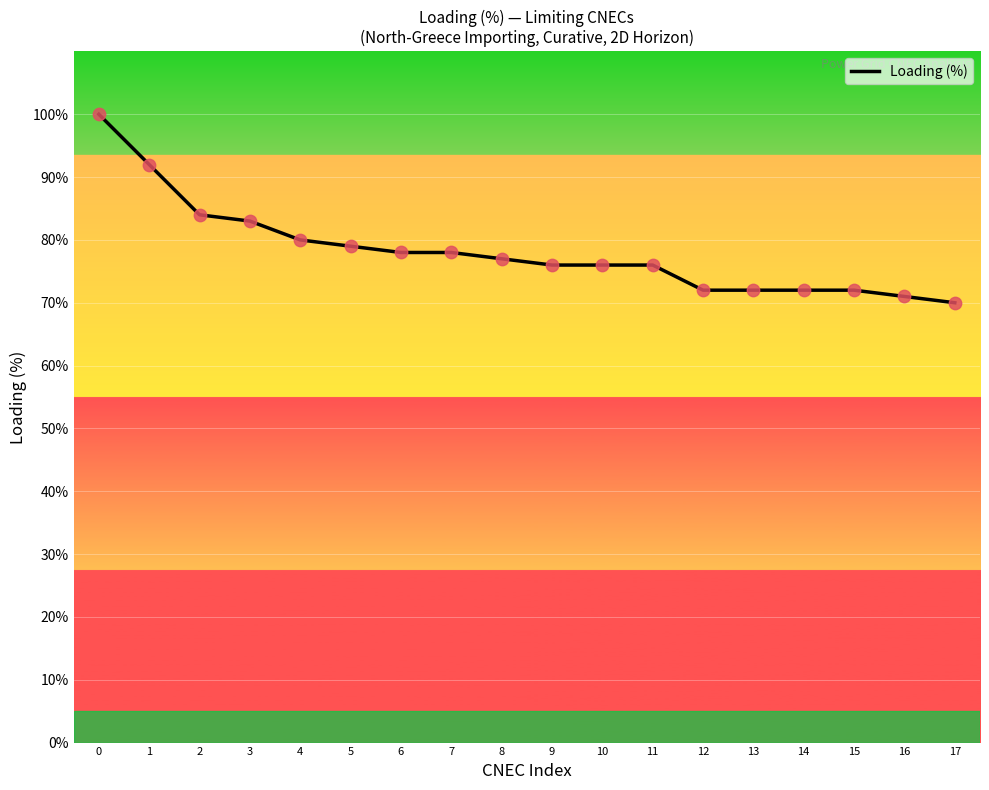

What is the change in value from 1 to 13?

-20